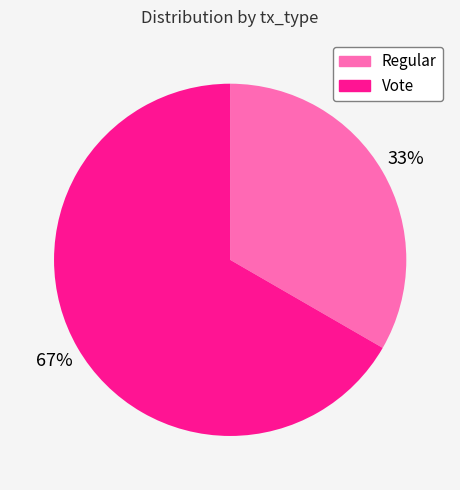

Count the number of slices in the pie.

2